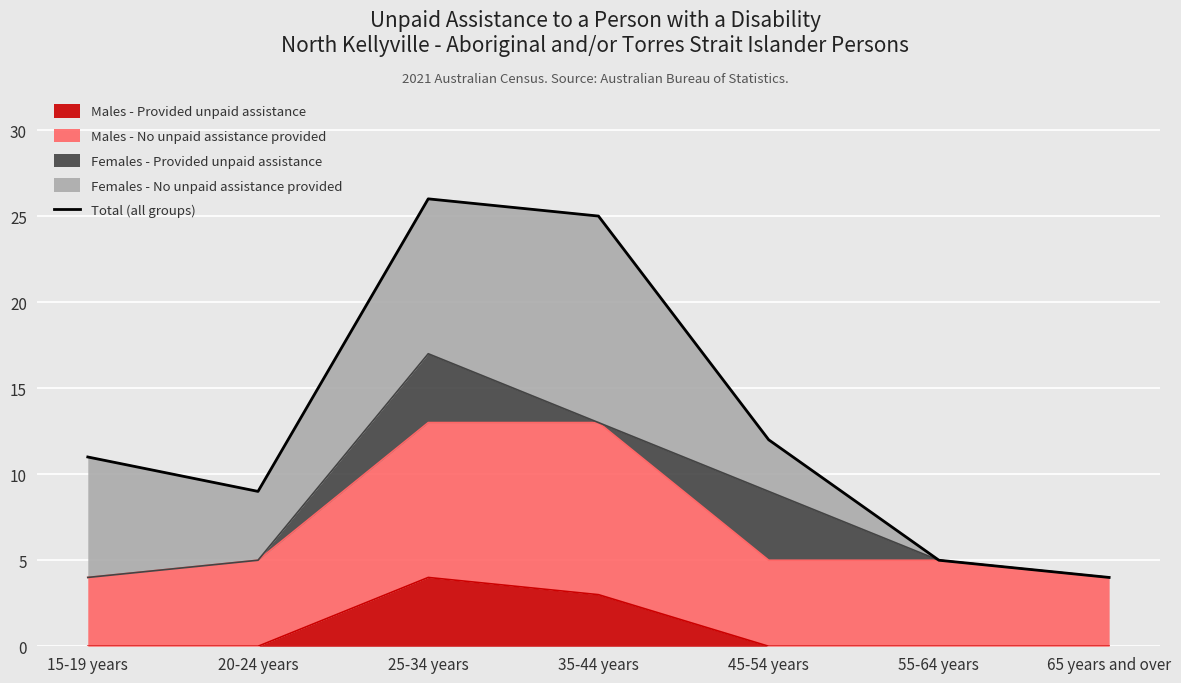

At which category does the chart reach its peak across all series?

25-34 years